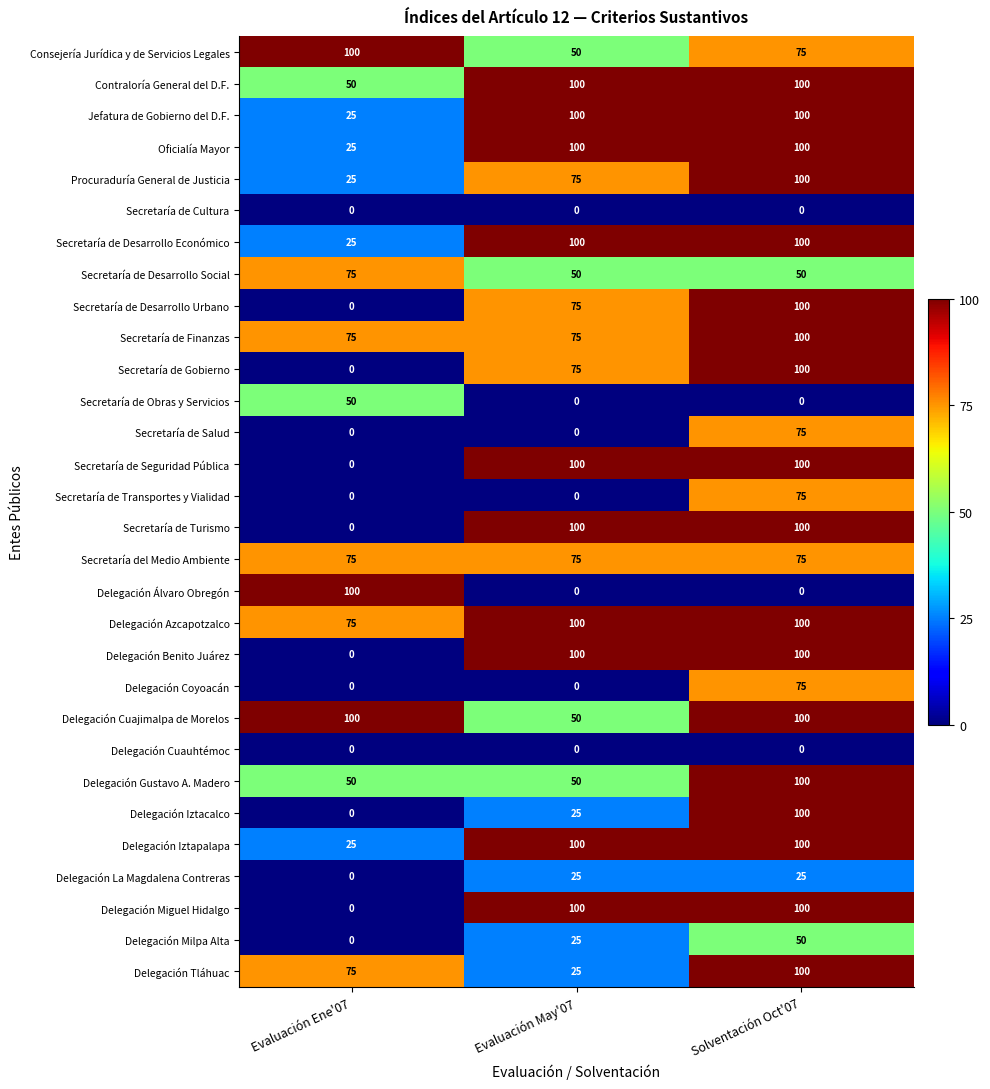

At which category is the sum across all series the highest?

Solventación Oct'07